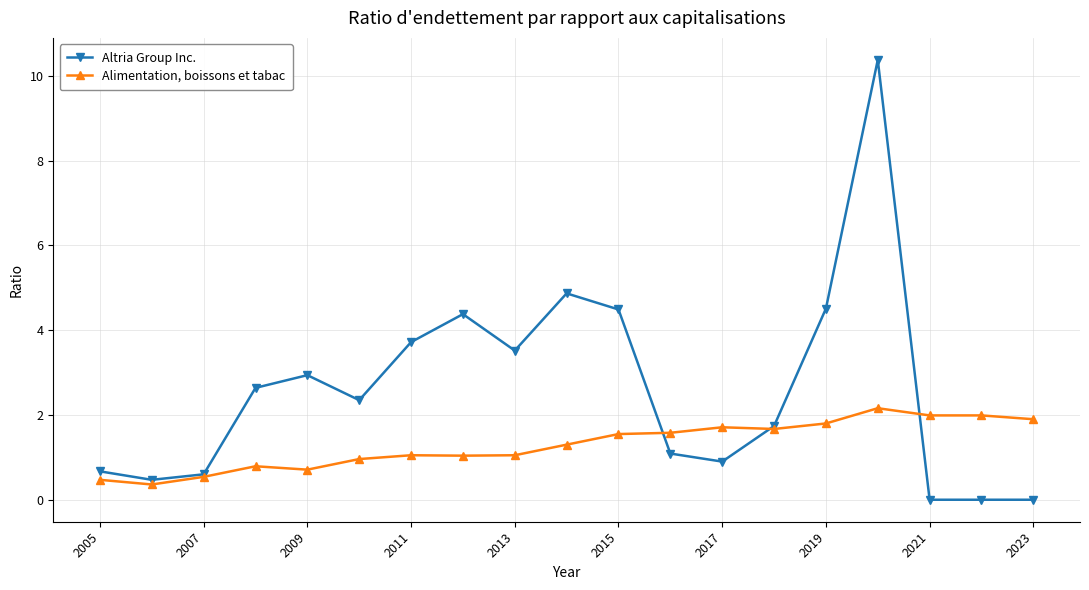

What is the maximum value for Alimentation, boissons et tabac?

2.2